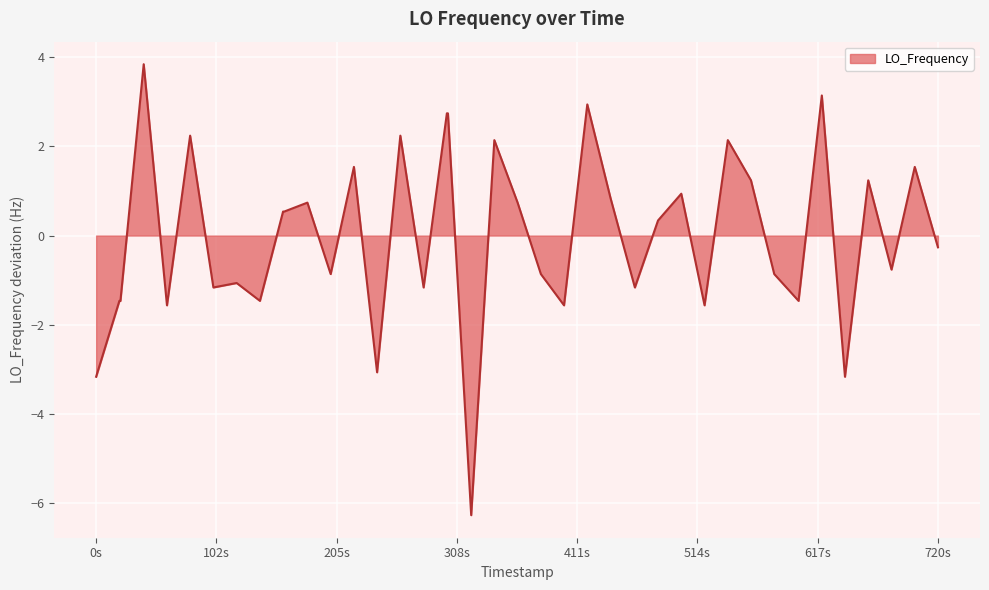

How many series are shown in this chart?

1